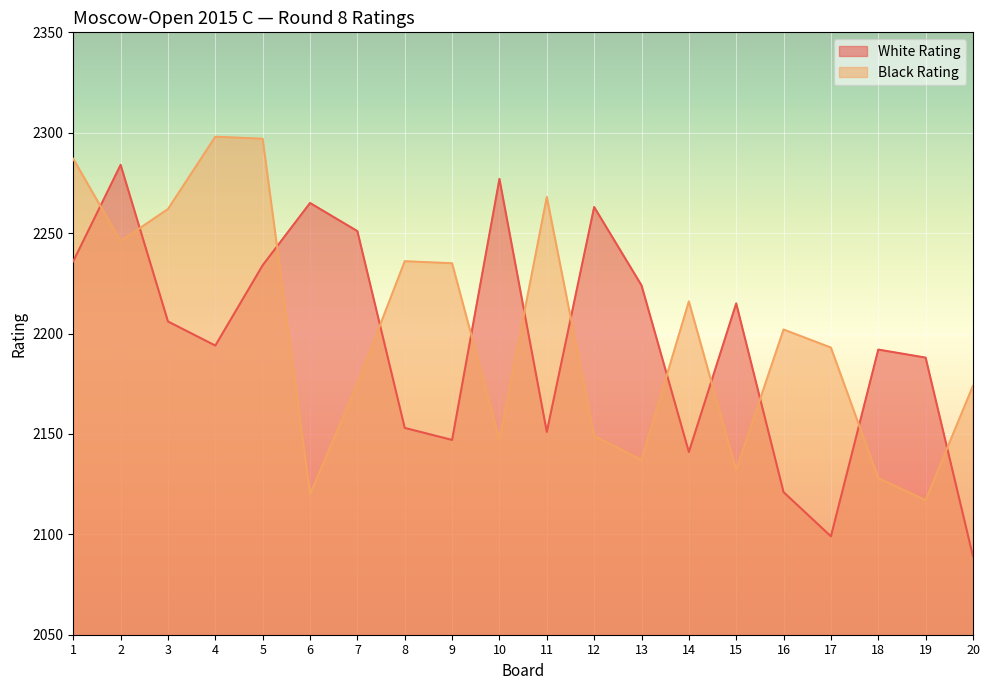

Reading left to right, transcribe all the data shown in this chart.

White Rating: 1=2236	2=2284	3=2206	4=2194	5=2234	6=2265	7=2251	8=2153	9=2147	10=2277	11=2151	12=2263	13=2224	14=2141	15=2215	16=2121	17=2099	18=2192	19=2188	20=2089
Black Rating: 1=2287	2=2246	3=2262	4=2298	5=2297	6=2120	7=2175	8=2236	9=2235	10=2147	11=2268	12=2149	13=2137	14=2216	15=2132	16=2202	17=2193	18=2128	19=2117	20=2174